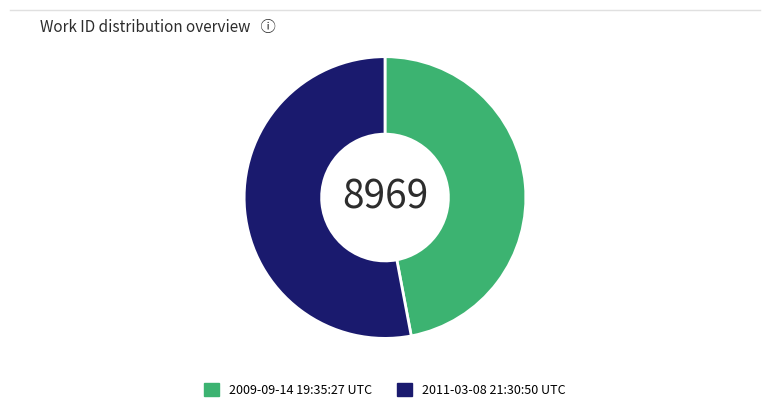

What is the largest slice in the pie chart?

2011-03-08 21:30:50 UTC